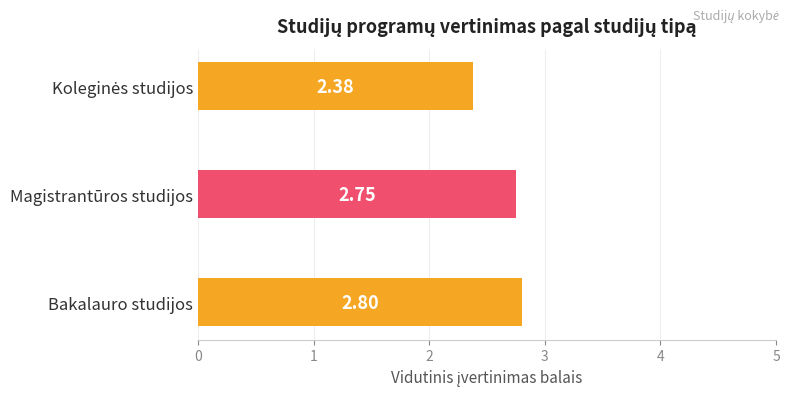

Which label corresponds to the largest value in the chart?

Bakalauro studijos